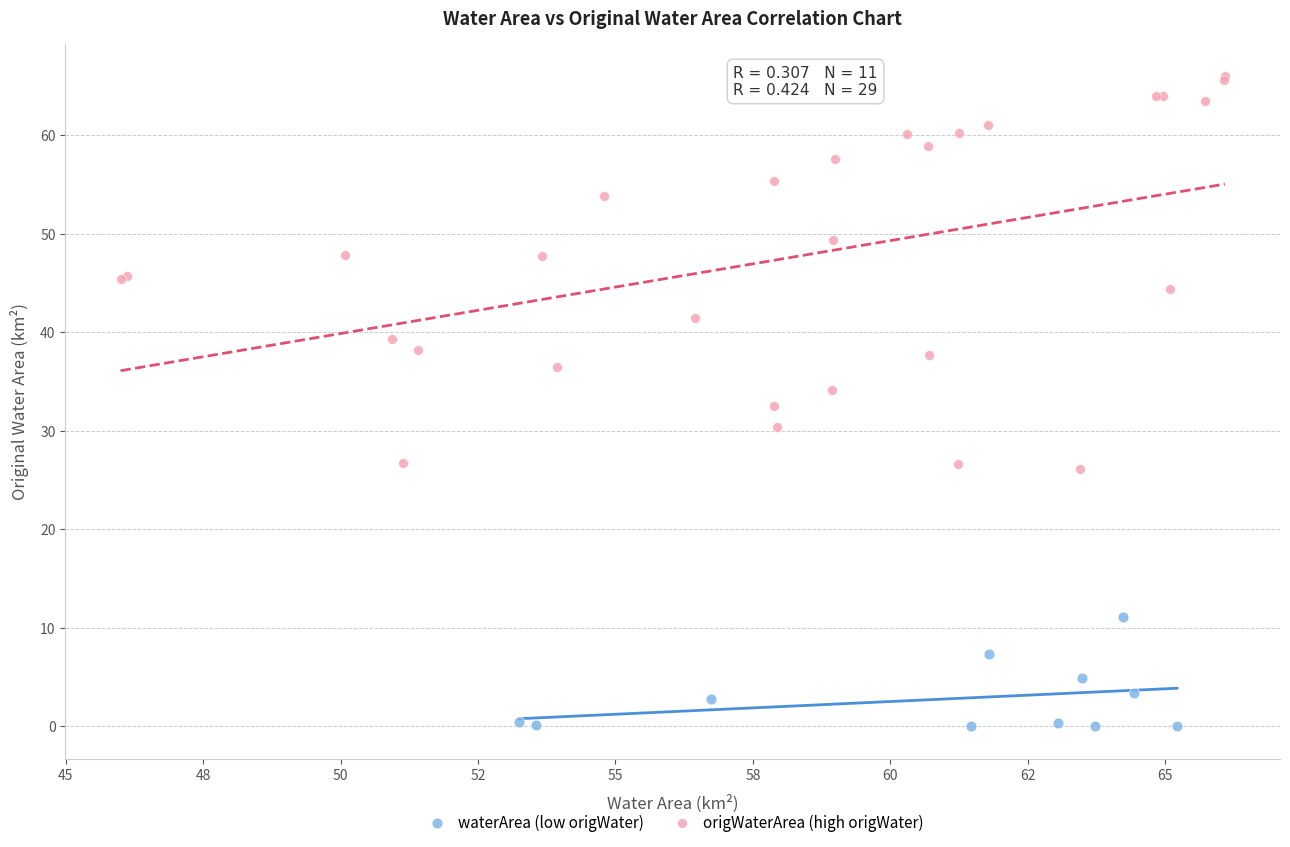

Which series has the largest Y range (max minus min)?

origWaterArea (high origWater)